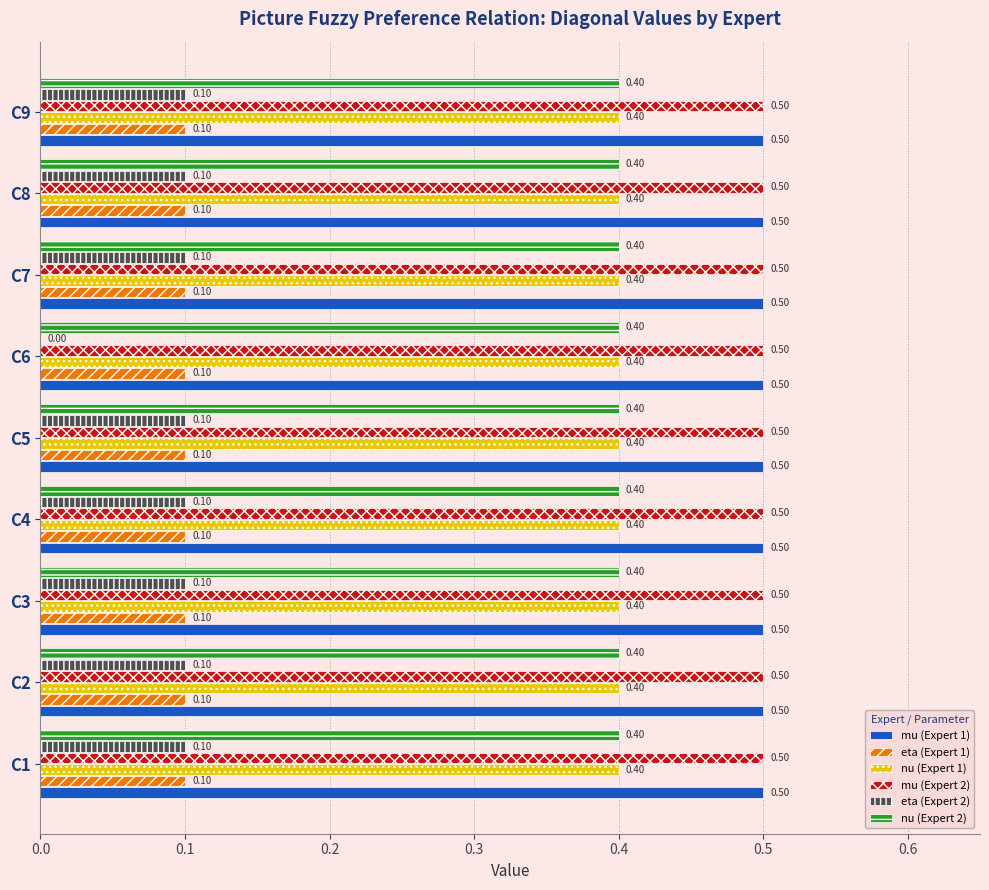

What is the total value across all series at C3?

2.0